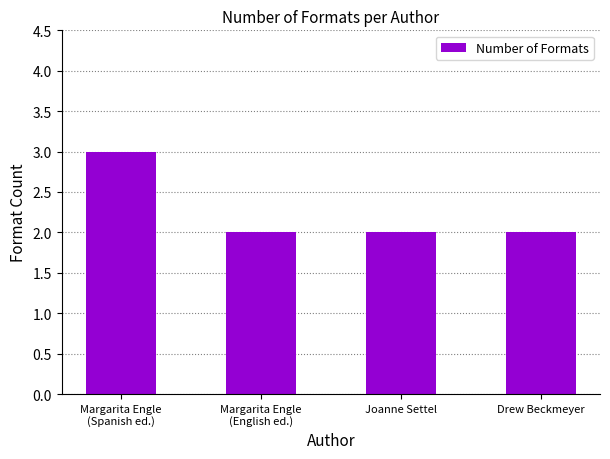

Approximately how many times larger is the value at Margarita Engle
(English ed.) compared to Joanne Settel?

1.0